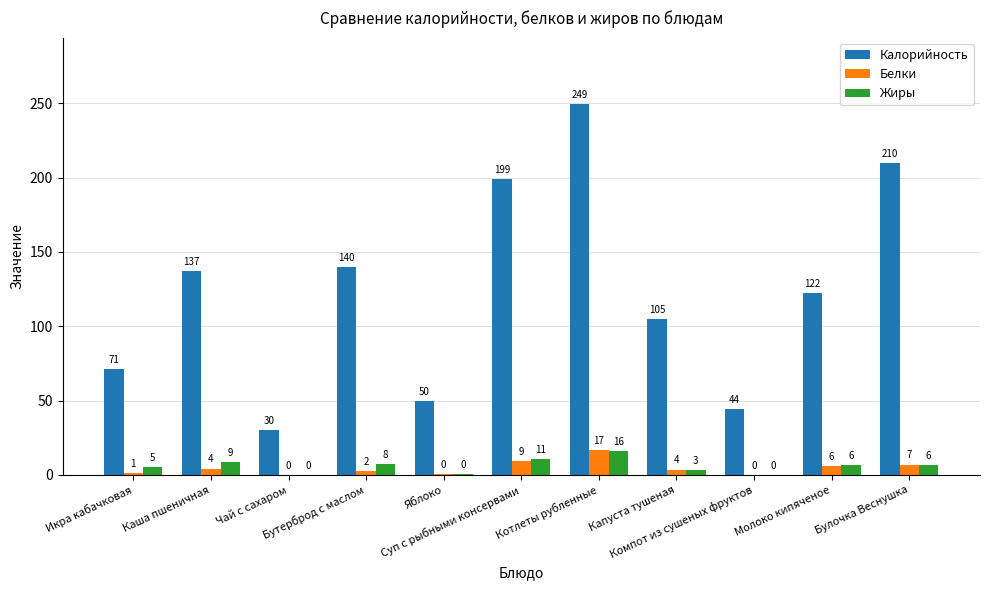

Does the chart contain stacked bars?

No